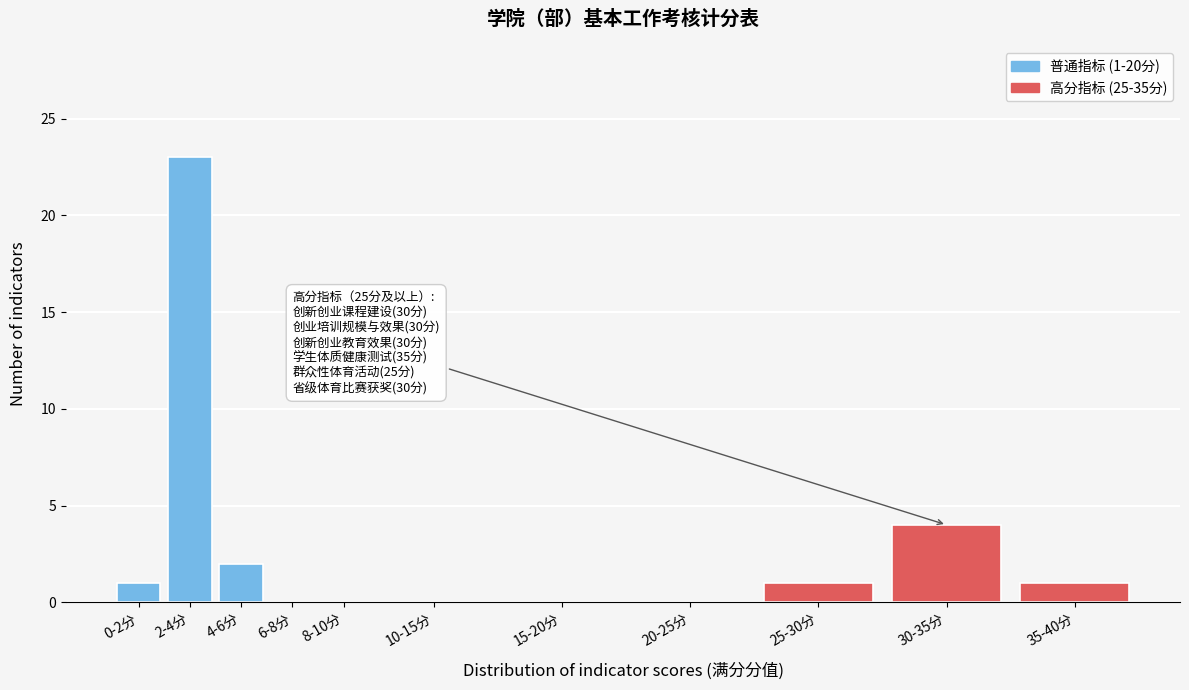

Reading left to right, what are all the values shown in this chart?

0-2分=1	2-4分=23	4-6分=2	6-8分=0	8-10分=0	10-15分=0	15-20分=0	20-25分=0	25-30分=1	30-35分=4	35-40分=1